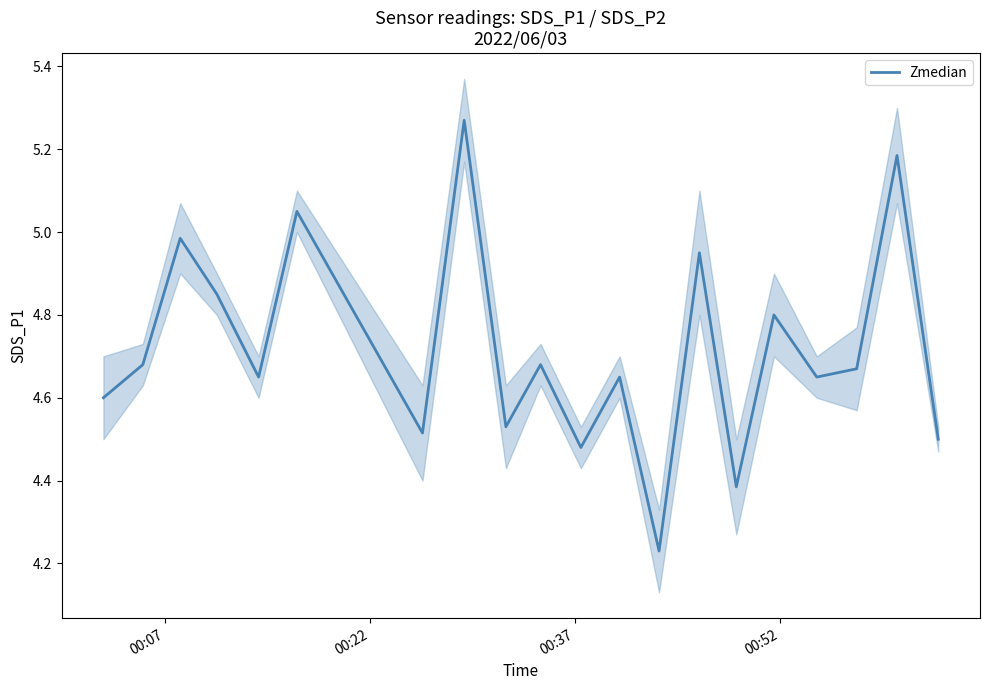

How many distinct data groups are displayed?

1